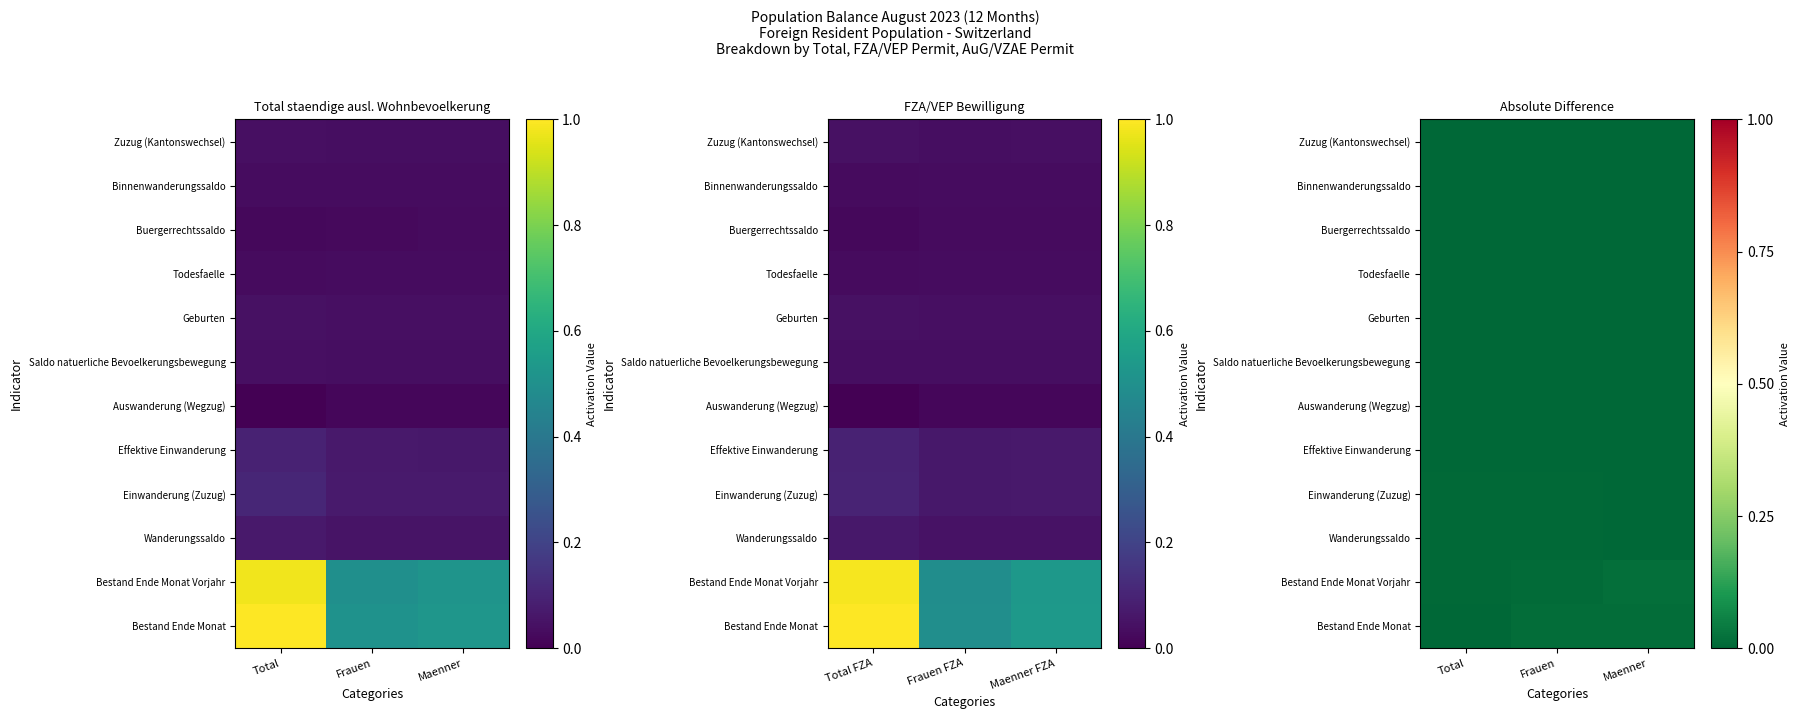

At how many categories does at least one series exceed 0?

3